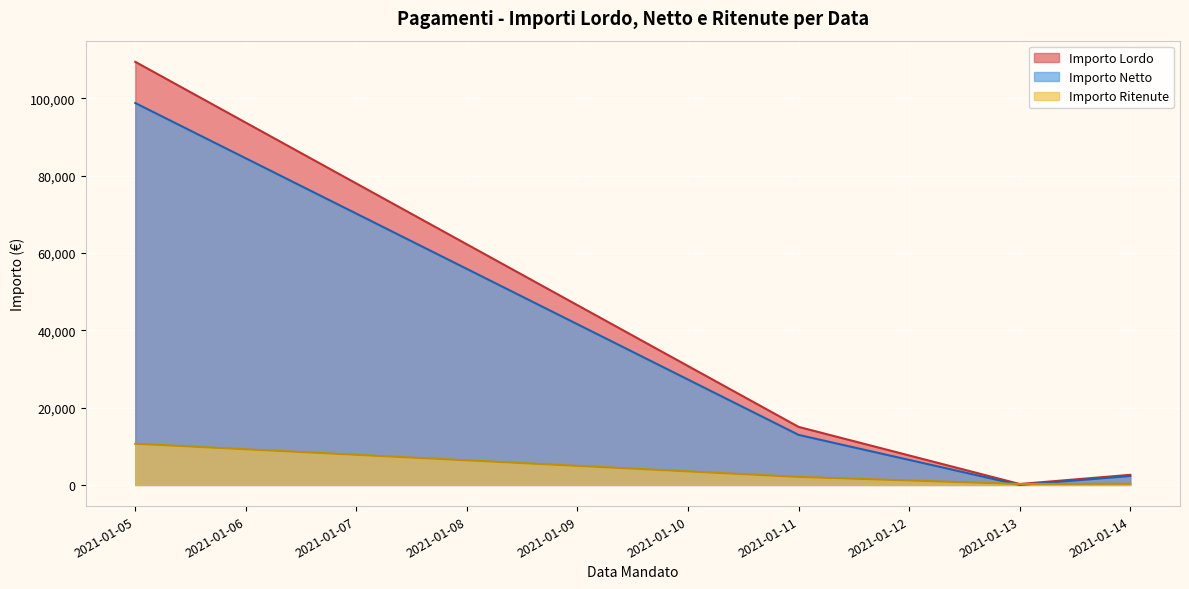

Which label corresponds to the largest value in the chart?

2021-01-05